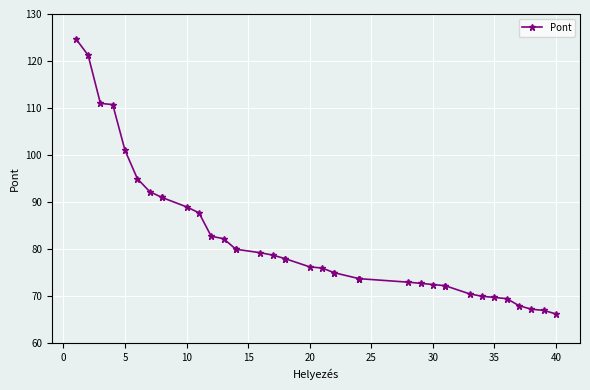

What is the ratio of the value at 16 to the value at 32?

1.1